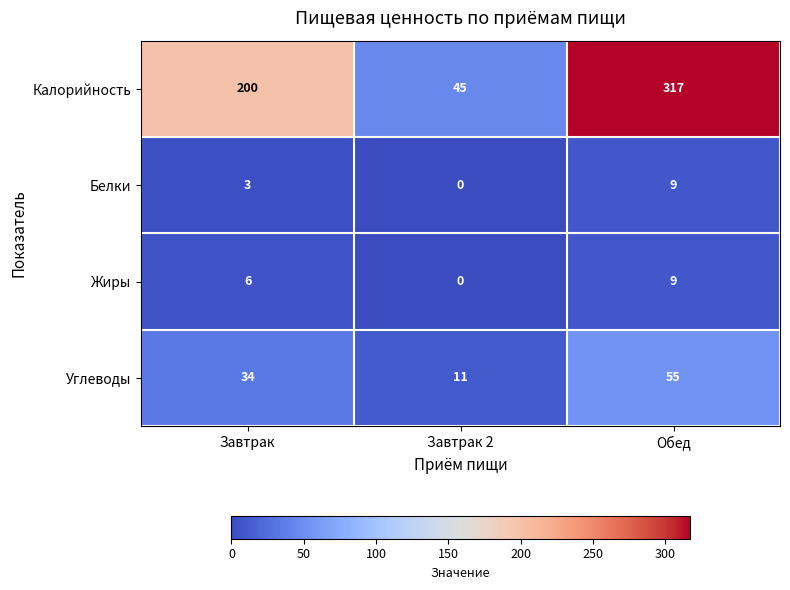

Reading left to right, list all the values displayed in this chart.

Калорийность: Завтрак=200	Завтрак 2=45	Обед=317
Белки: Завтрак=3	Завтрак 2=0	Обед=9
Жиры: Завтрак=6	Завтрак 2=0	Обед=9
Углеводы: Завтрак=34	Завтрак 2=11	Обед=55